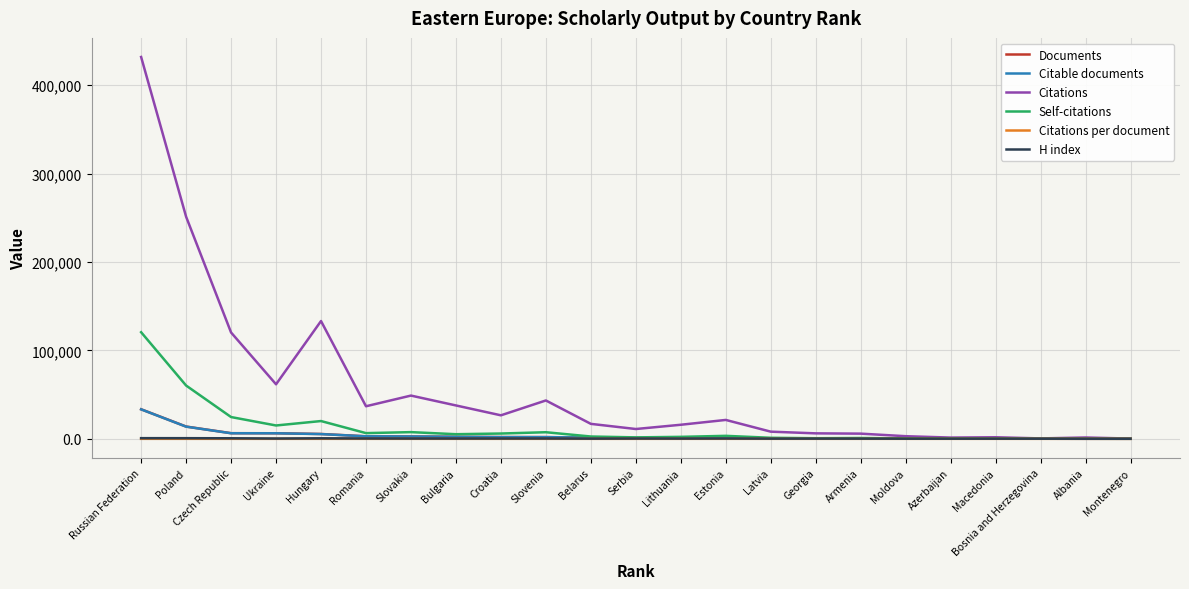

In Citations, how many points are lower than both neighbors (excluding endpoints)?

6